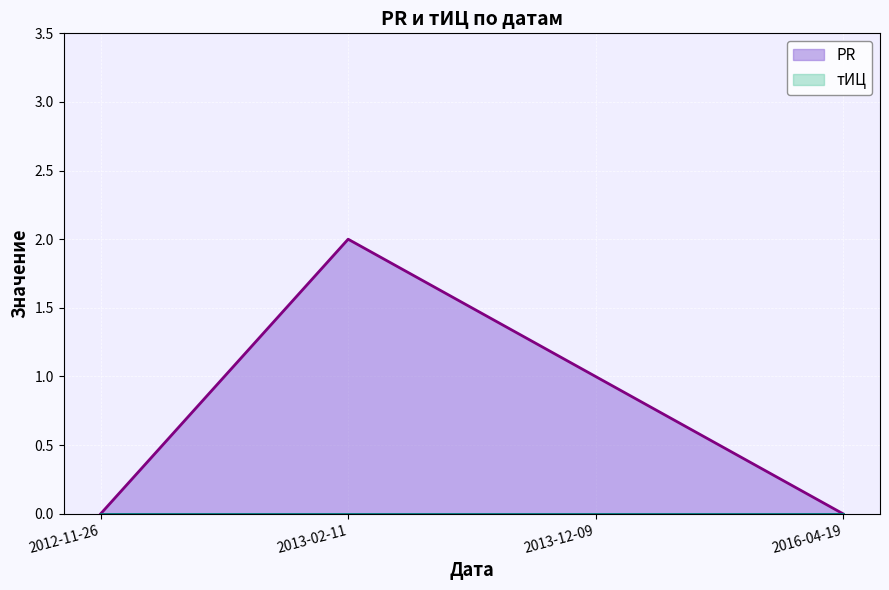

What is the label of the 1st point from the right?

2016-04-19